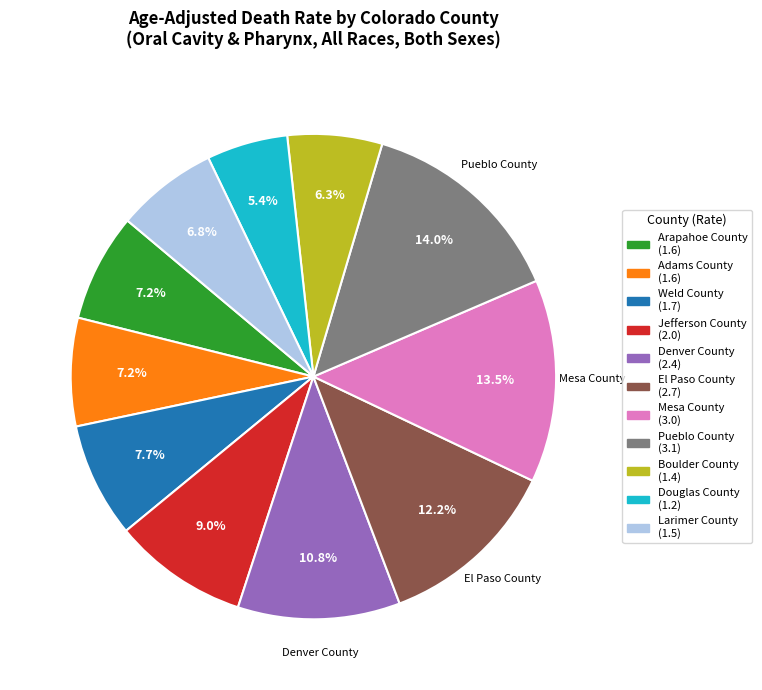

What is the smallest slice in the pie chart?

Douglas County